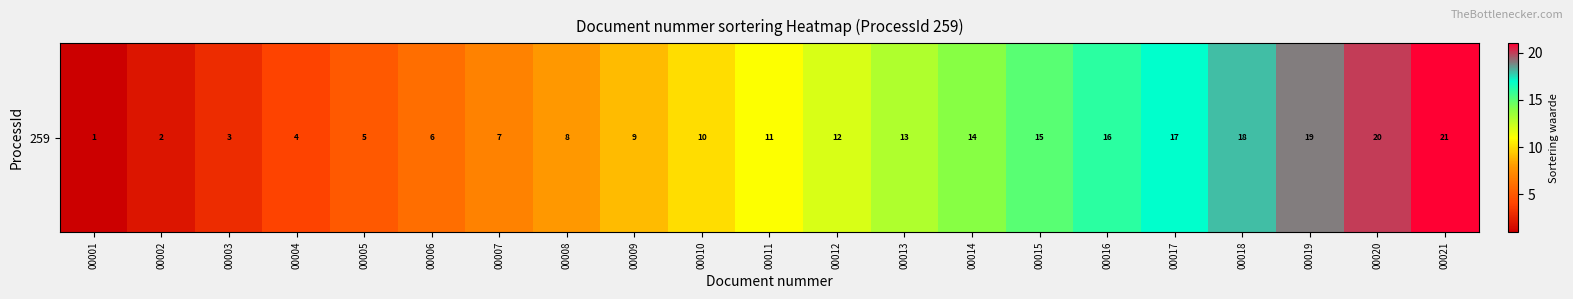

Approximately how many times larger is the value at 00012 compared to 00006?

2.0